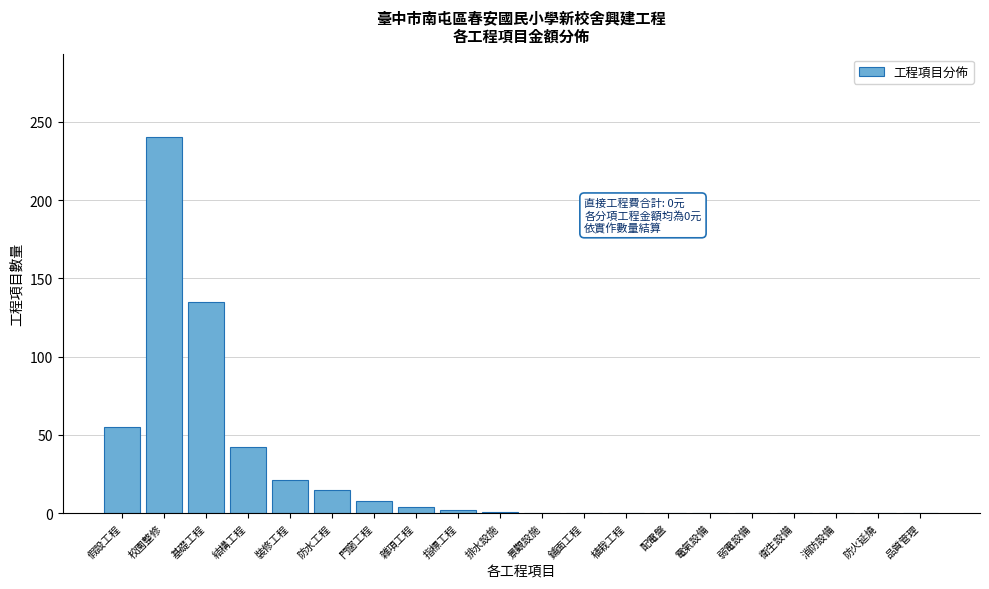

What is the maximum value shown in the chart?

240